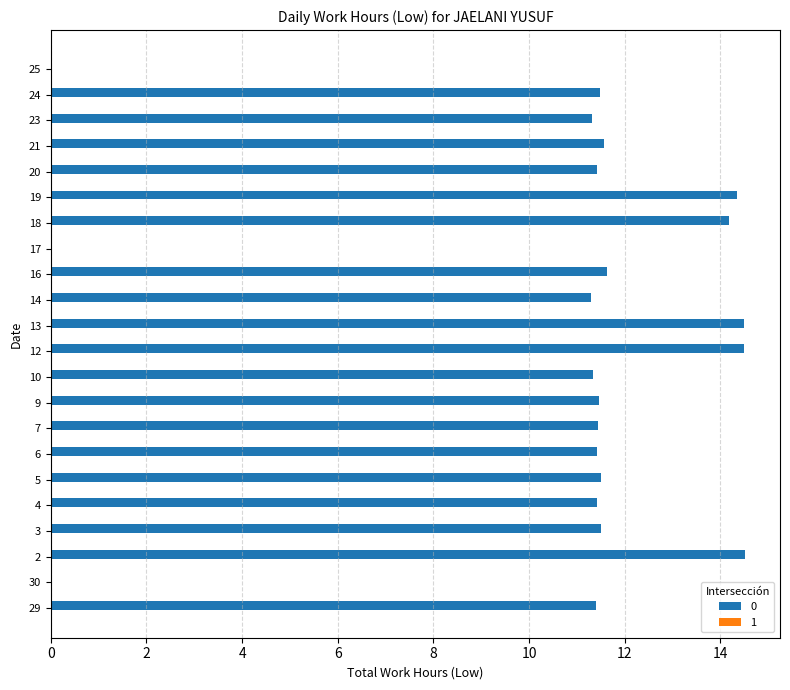

What is the maximum value shown in the chart?

14.5